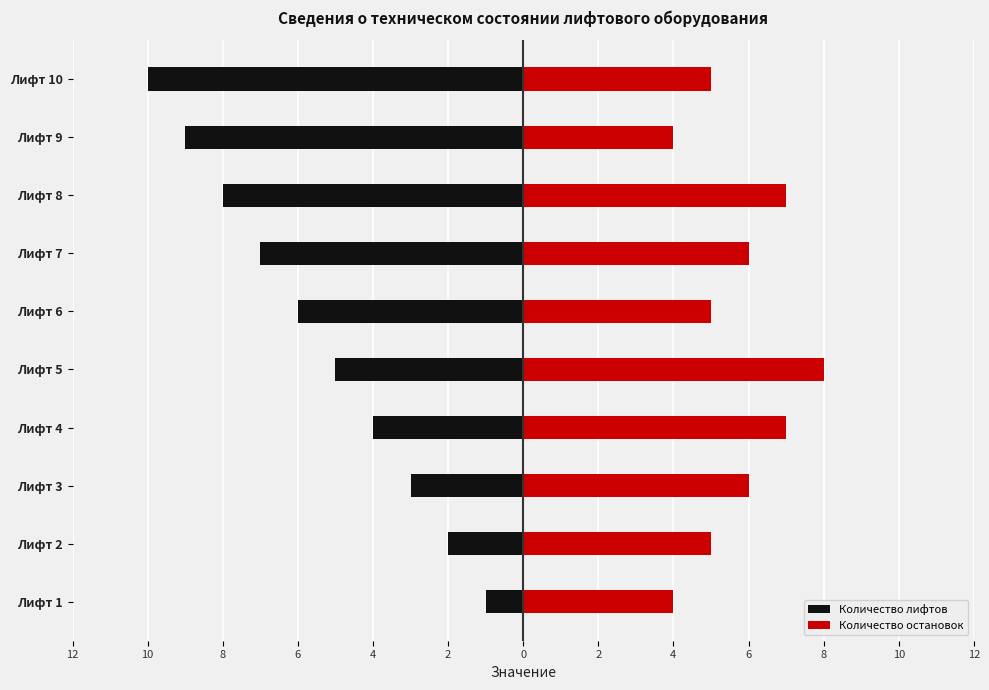

How many groups of bars are there?

10